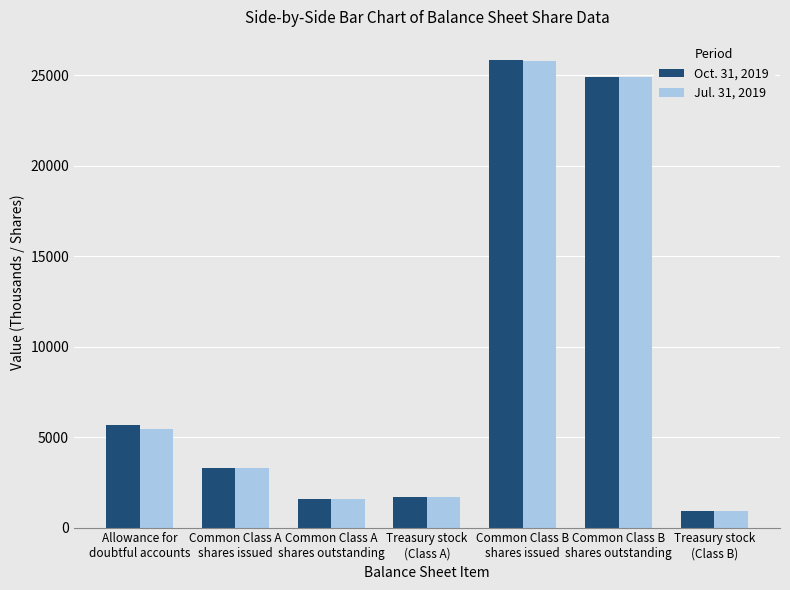

What is the label of the 4th bar from the right?

Treasury stock
(Class A)